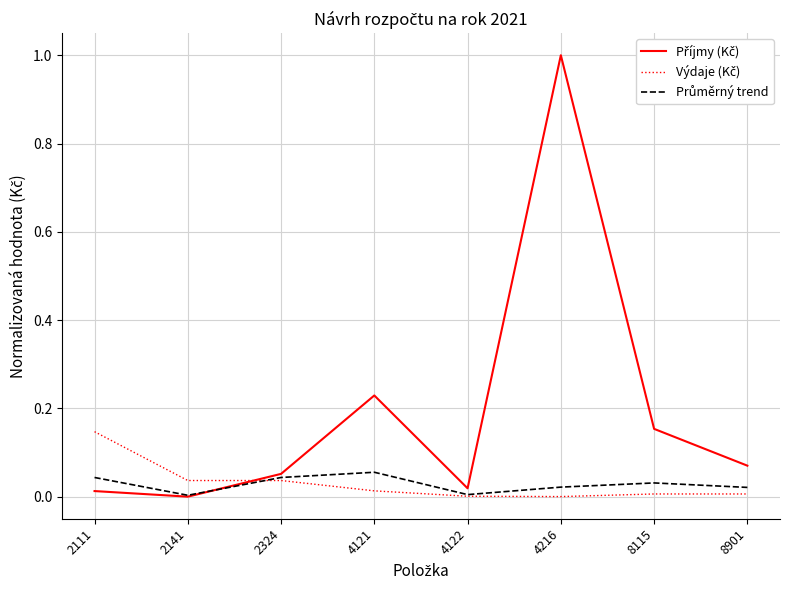

What is the maximum value shown in the chart?

1.0